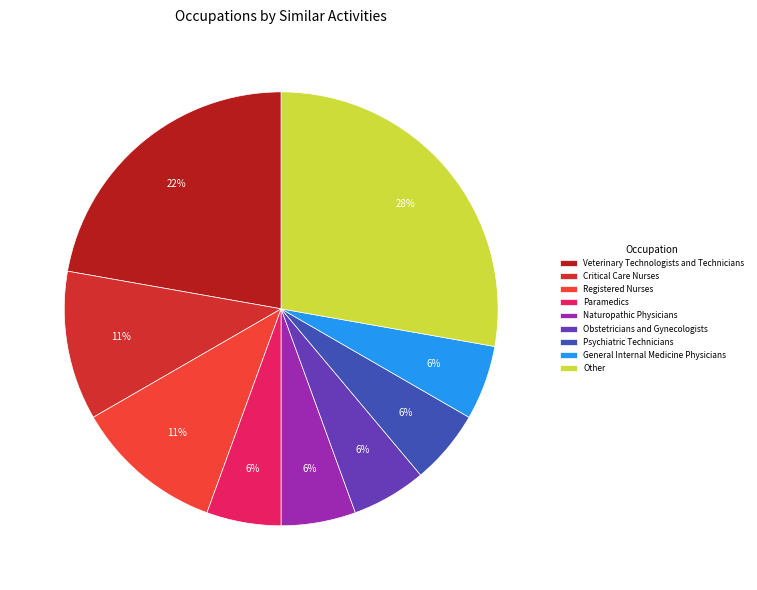

How many segments does this pie chart have?

9